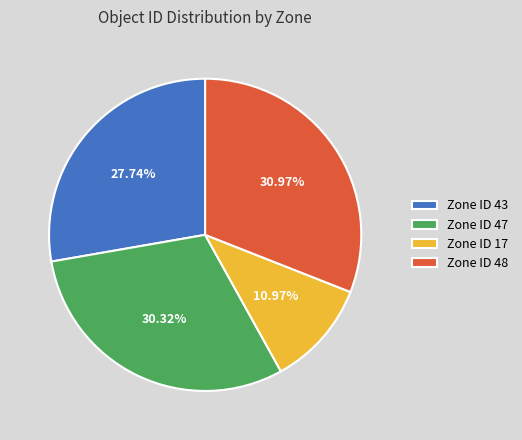

What is the ratio of the value at Zone ID 43 to the value at Zone ID 47?

0.9